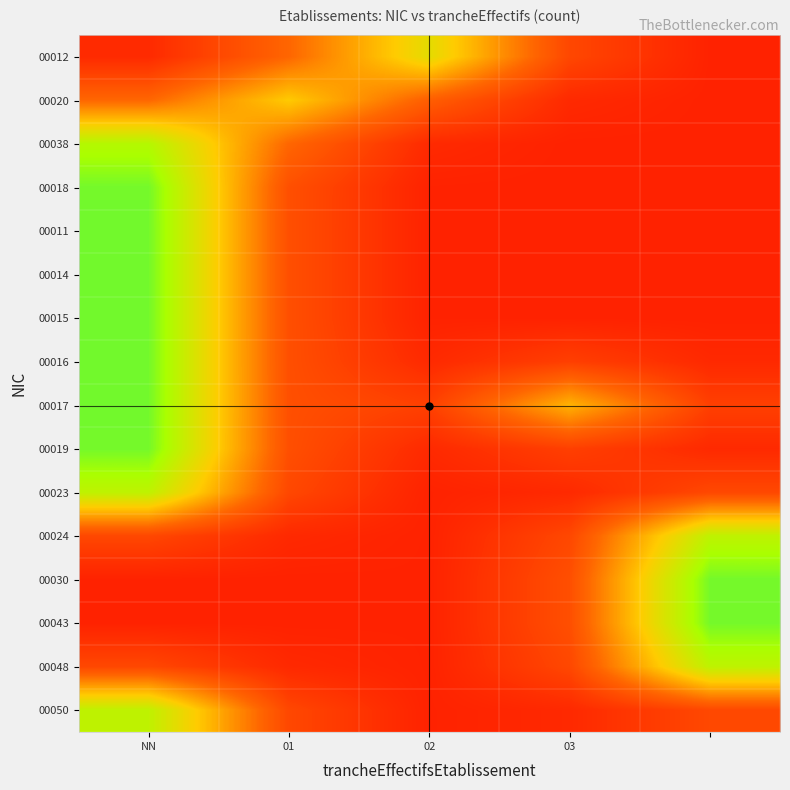

Rank the series by their maximum value, from lowest to highest.

00020, 00012, 00050, 00023, 00024, 00048, 00038, 00019, 00030, 00043, 00018, 00011, 00014, 00015, 00016, 00017